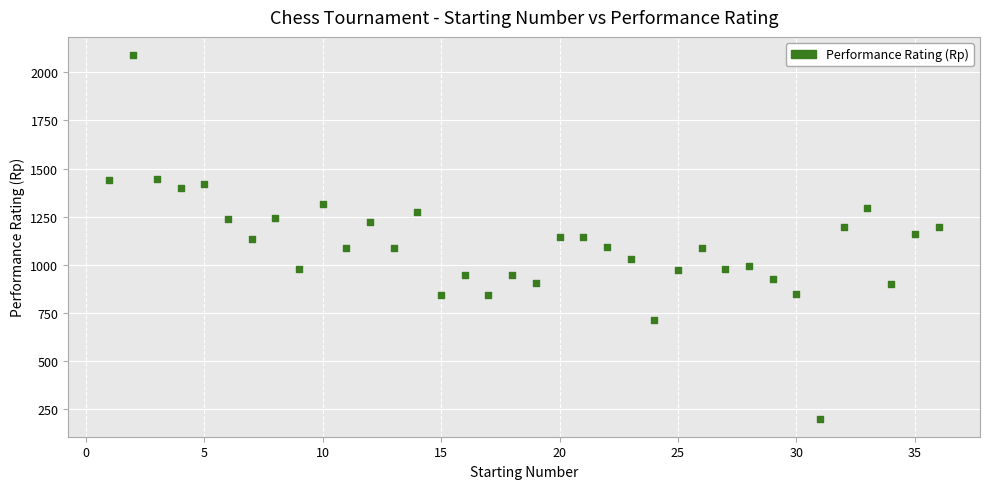

What is the range of X values (max minus min)?

35